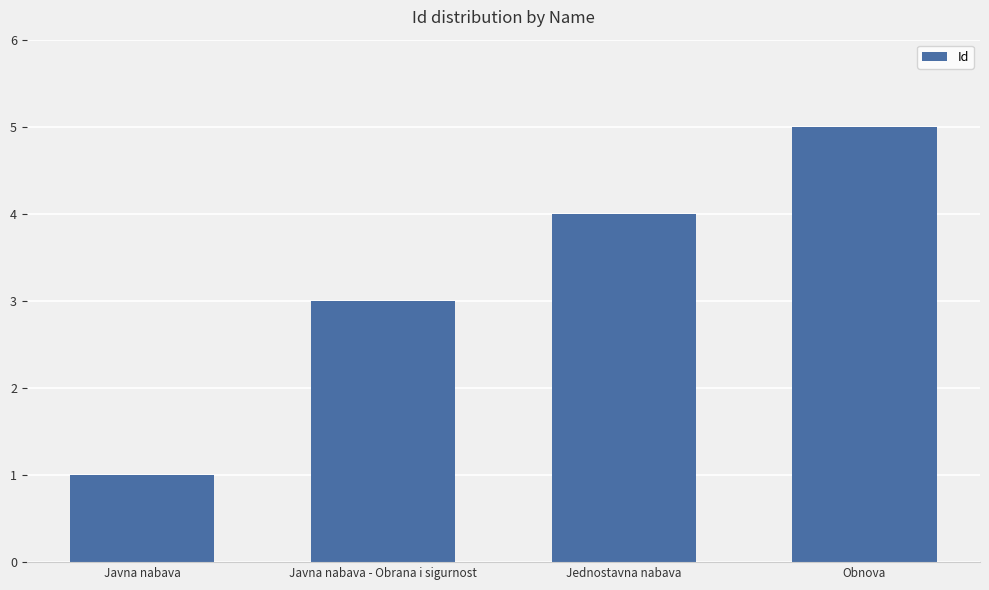

What position from the left is Jednostavna nabava?

3